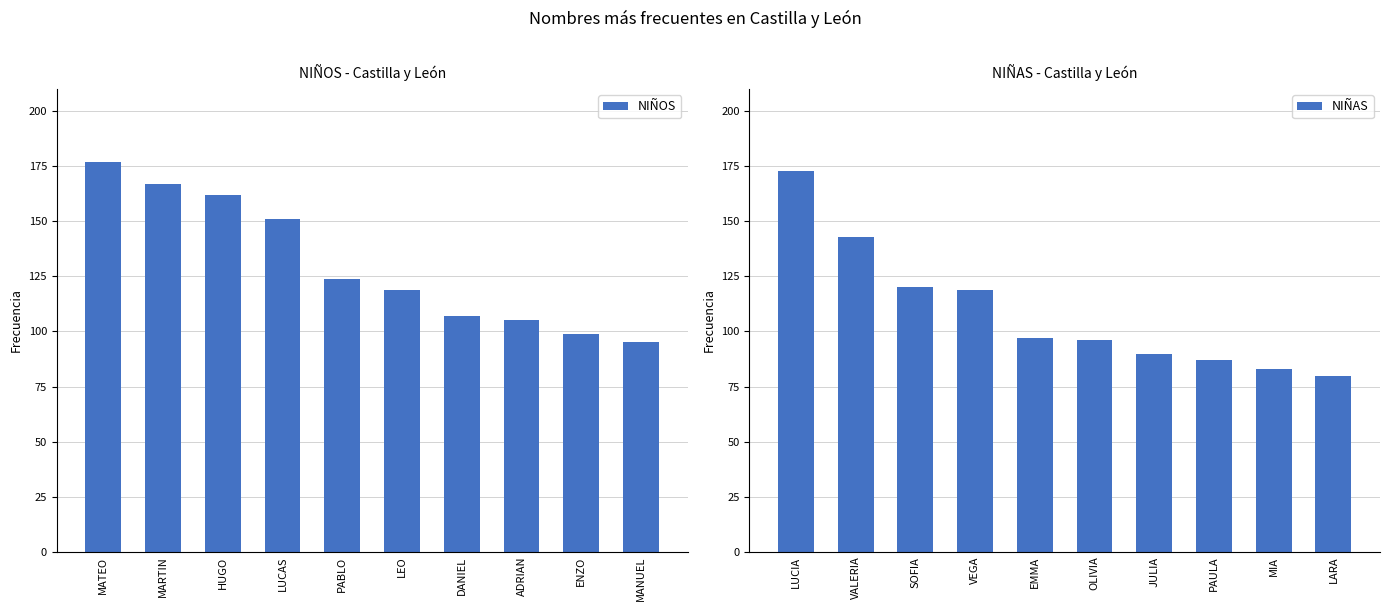

What is the highest value of the NIÑOS series?

177